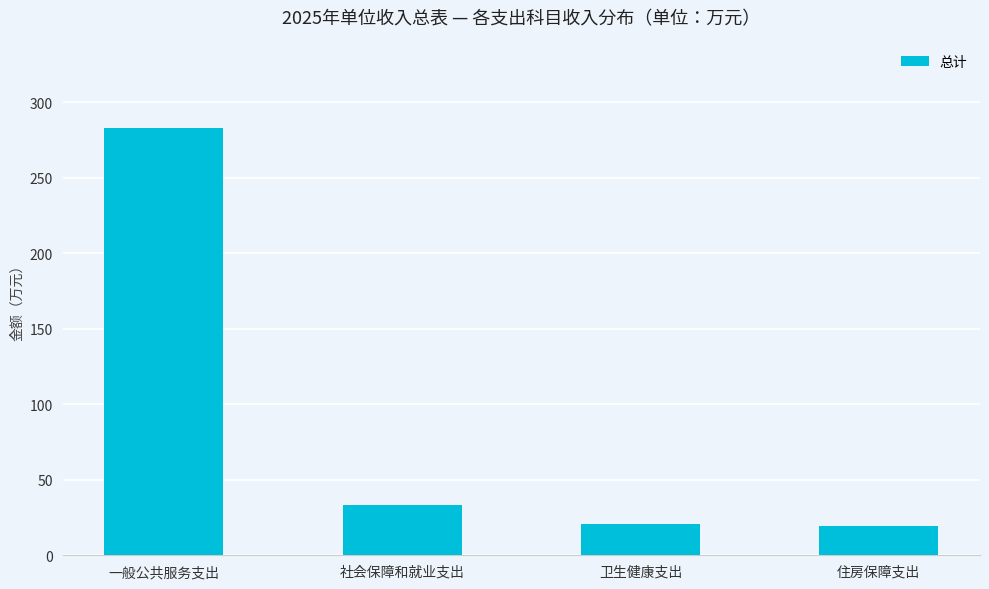

Which has a higher value, 社会保障和就业支出 or 卫生健康支出?

社会保障和就业支出